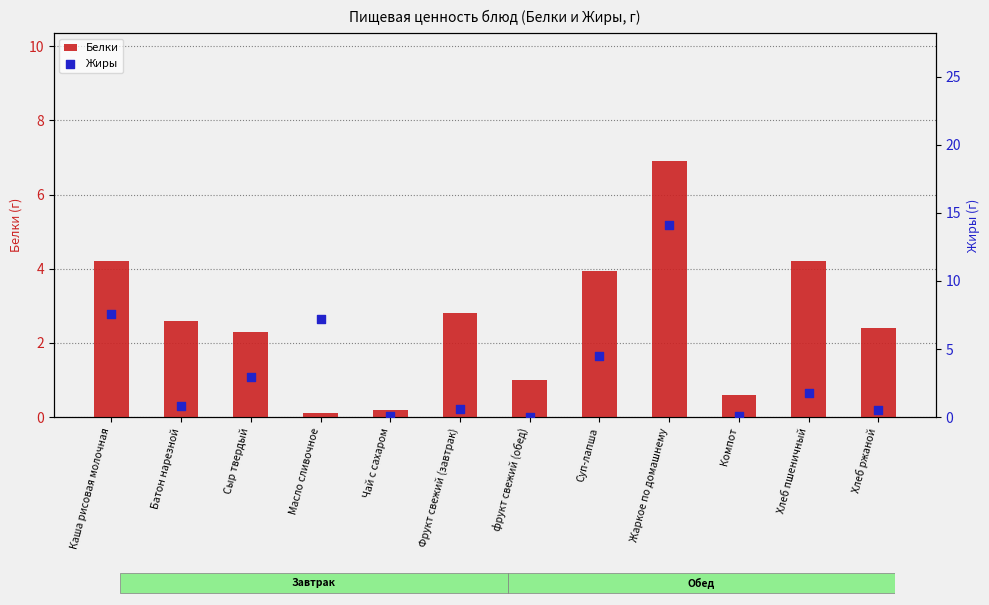

Which series has the largest total across all categories?

Жиры